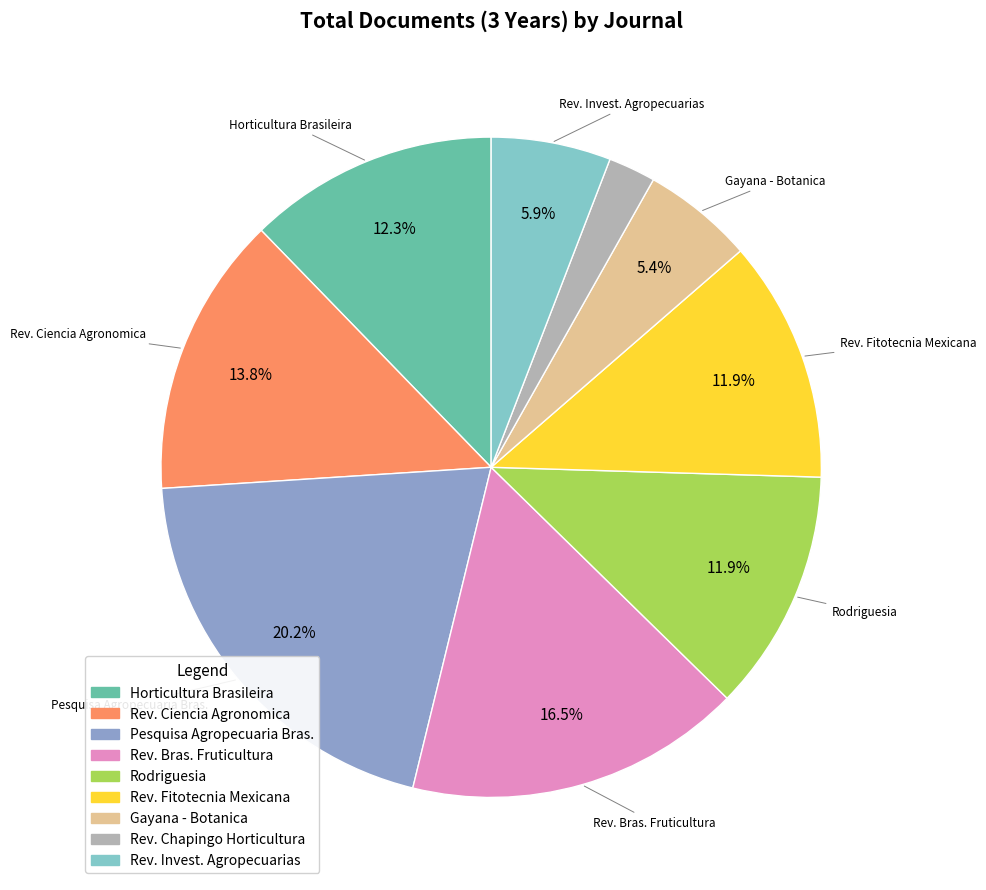

Is there a majority slice in this chart?

No